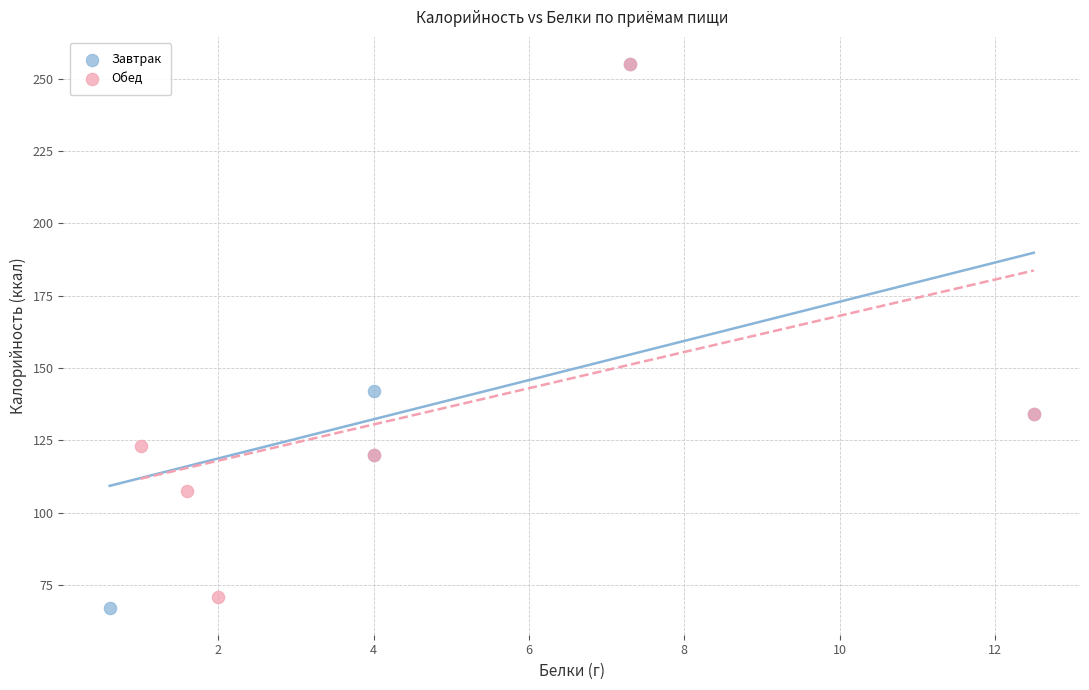

What are all the series names shown in the legend?

Завтрак, Обед